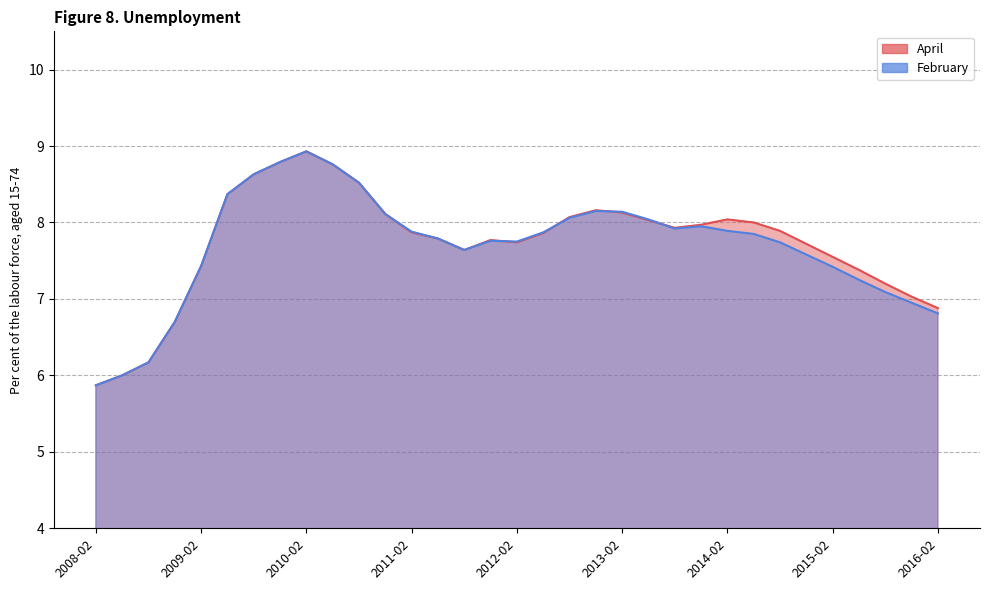

True or false: April has a value of 3.6 at 2012-08.

False